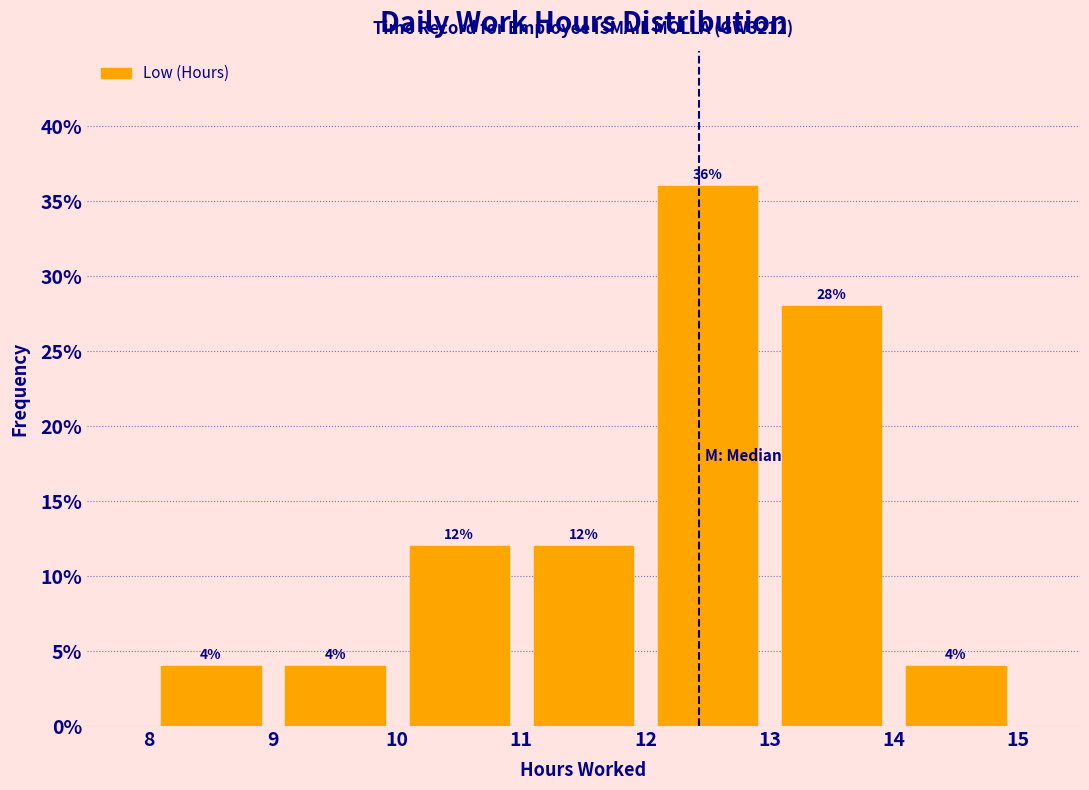

Reading left to right, transcribe this chart: for each bar, give the range it covers on the x-axis and its height.

8 to 9: 4
9 to 10: 4
10 to 11: 12
11 to 12: 12
12 to 13: 36
13 to 14: 28
14 to 15: 4